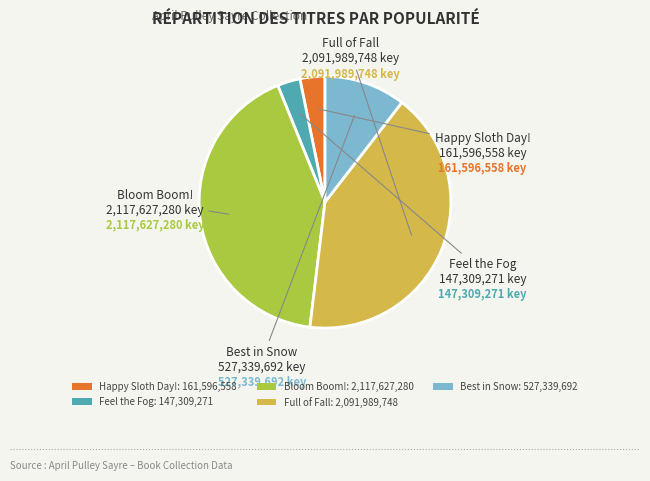

Do Full of Fall: 2,091,989,748 and Happy Sloth Day!: 161,596,558 together represent more than half of the pie?

No